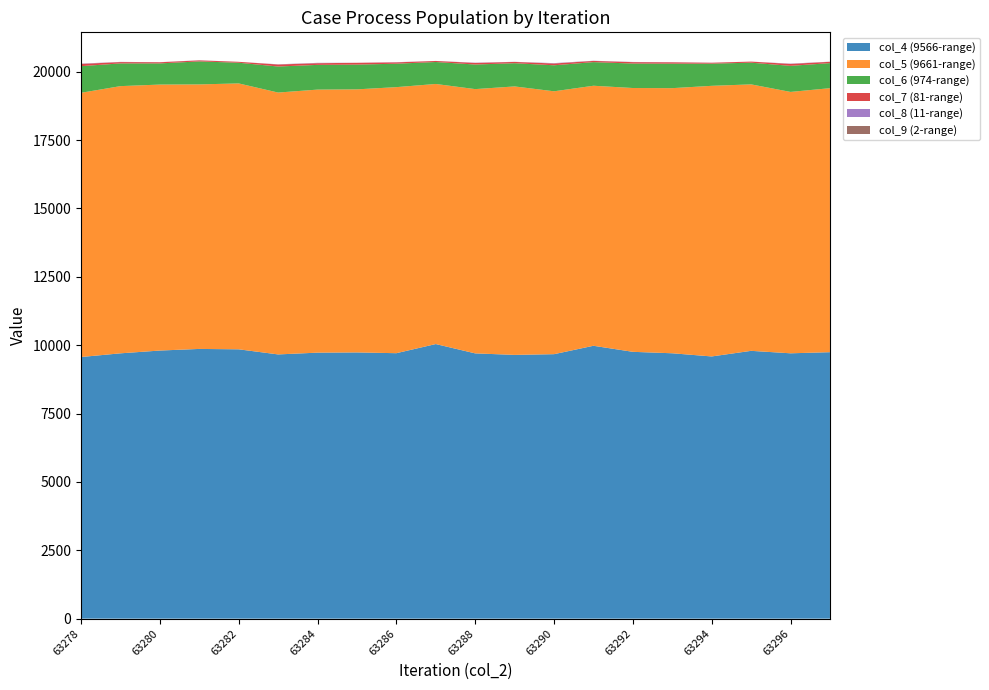

Reading left to right, extract all data points from this chart.

col_4 (9566-range): 63278=9566	63279=9701	63280=9803	63281=9862	63282=9848	63283=9661	63284=9726	63285=9734	63286=9706	63287=10040	63288=9699	63289=9644	63290=9670	63291=9977	63292=9756	63293=9703	63294=9587	63295=9792	63296=9702	63297=9743
col_5 (9661-range): 63278=9661	63279=9770	63280=9725	63281=9672	63282=9722	63283=9575	63284=9618	63285=9619	63286=9728	63287=9510	63288=9663	63289=9816	63290=9612	63291=9508	63292=9646	63293=9694	63294=9895	63295=9743	63296=9557	63297=9653
col_6 (974-range): 63278=974	63279=831	63280=774	63281=841	63282=756	63283=952	63284=904	63285=905	63286=857	63287=803	63288=899	63289=849	63290=951	63291=864	63292=895	63293=896	63294=811	63295=793	63296=954	63297=916
col_7 (81-range): 63278=81	63279=48	63280=42	63281=37	63282=34	63283=73	63284=61	63285=66	63286=49	63287=38	63288=58	63289=47	63290=65	63291=44	63292=51	63293=49	63294=33	63295=40	63296=69	63297=48
col_8 (11-range): 63278=11	63279=5	63280=3	63281=4	63282=0	63283=6	63284=10	63285=1	63286=7	63287=1	63288=9	63289=3	63290=12	63291=5	63292=7	63293=4	63294=3	63295=0	63296=10	63297=3
col_9 (2-range): 63278=2	63279=2	63280=0	63281=1	63282=0	63283=2	63284=3	63285=0	63286=0	63287=0	63288=0	63289=1	63290=2	63291=1	63292=0	63293=0	63294=0	63295=0	63296=2	63297=2